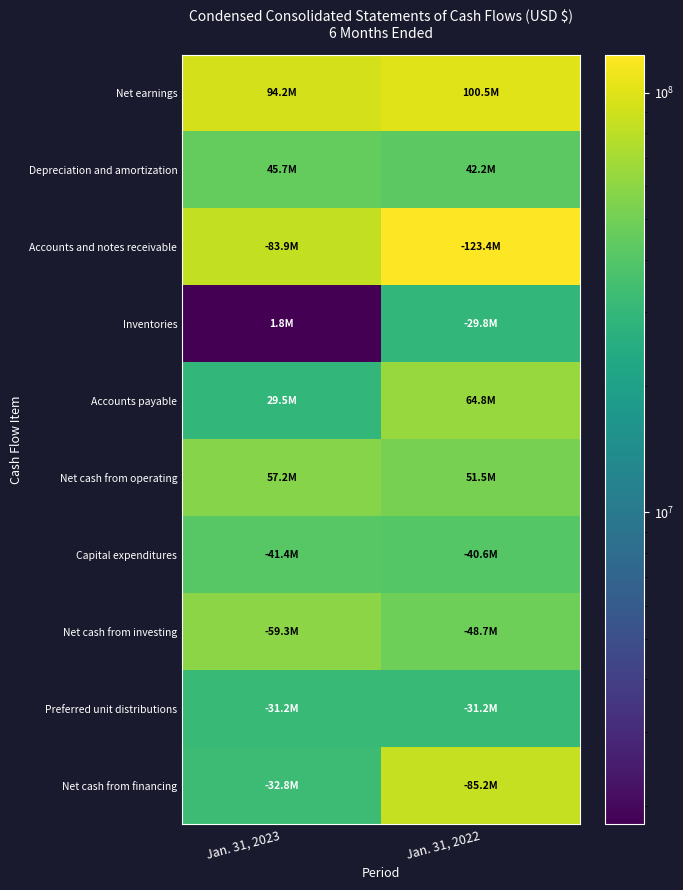

Between Jan. 31, 2022 and Jan. 31, 2023, which is larger?

Jan. 31, 2022